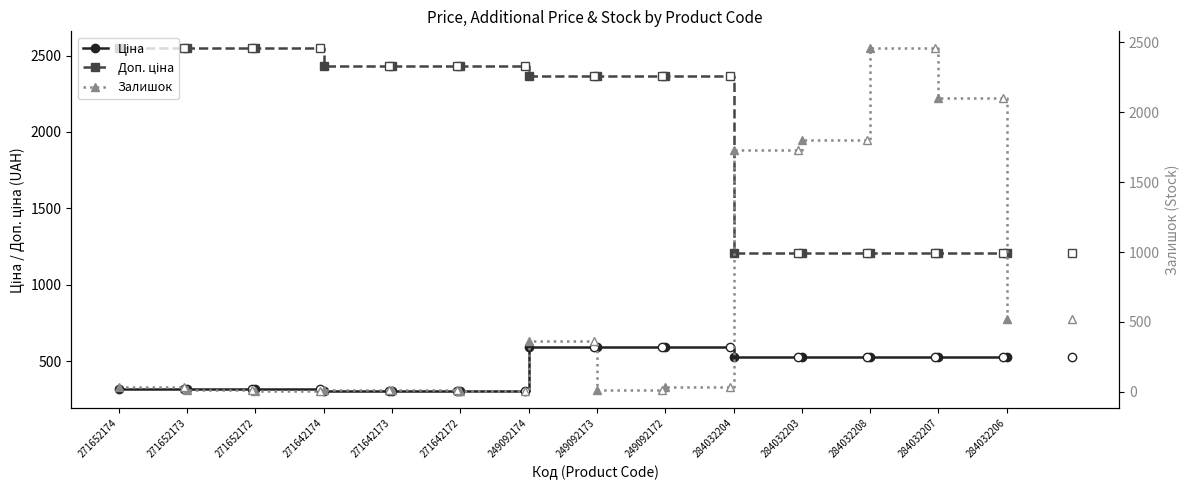

Reading right to left, list all the values displayed in this chart.

Ціна: 284032206=528.2	284032207=528.2	284032208=528.2	284032203=528.2	284032204=528.2	249092172=591.6	249092173=591.6	249092174=591.6	271642172=304.1	271642173=304.1	271642174=304.1	271652172=318.3	271652173=318.3	271652174=318.3
Доп. ціна: 284032206=1210.7	284032207=1210.7	284032208=1210.7	284032203=1210.7	284032204=1210.7	249092172=2366.5	249092173=2366.5	249092174=2366.5	271642172=2432.8	271642173=2432.8	271642174=2432.8	271652172=2546.4	271652173=2546.4	271652174=2546.4
Залишок: 284032206=518.0	284032207=2099.0	284032208=2457.0	284032203=1804.0	284032204=1734.0	249092172=33.0	249092173=14.0	249092174=365.0	271642172=5.0	271642173=10.0	271642174=14.0	271652172=5.0	271652173=15.0	271652174=38.0